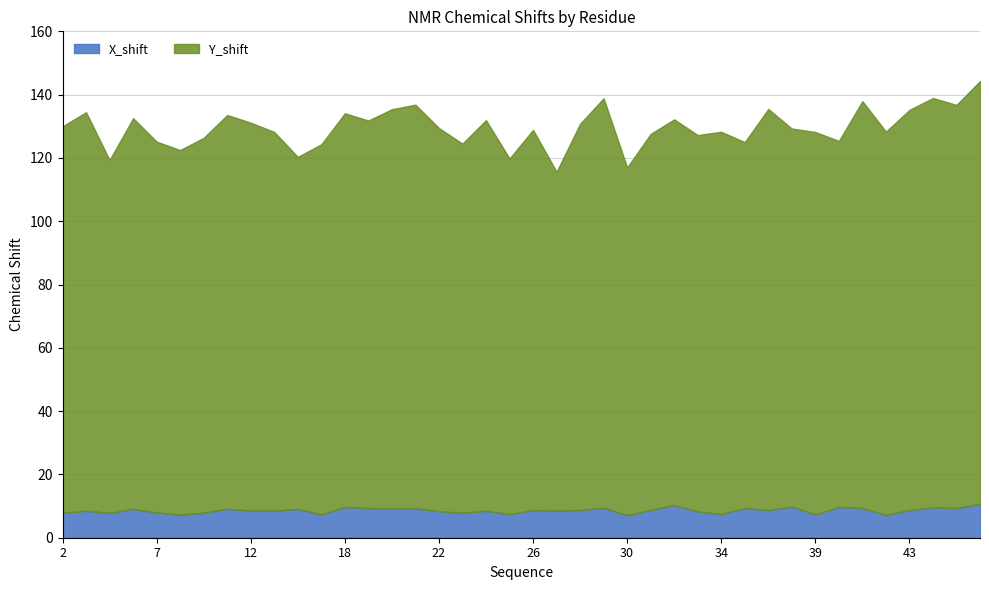

How many values in the Y_shift series exceed 121?

21